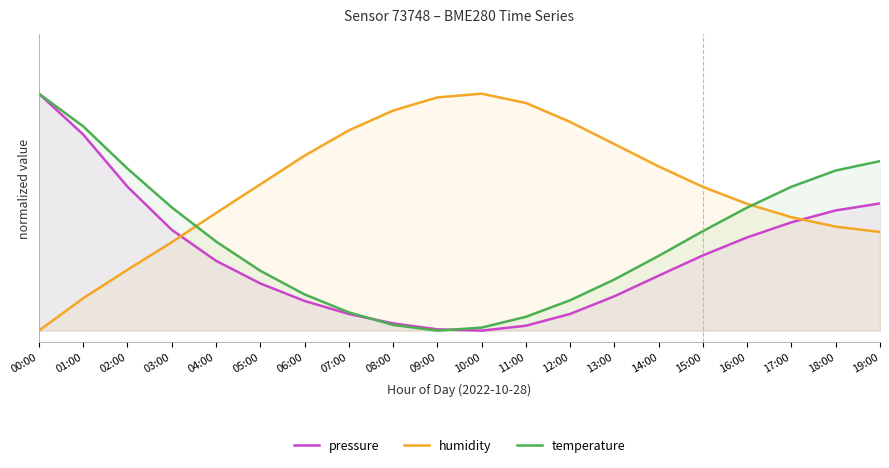

What are all the series names shown in the legend?

pressure, humidity, temperature